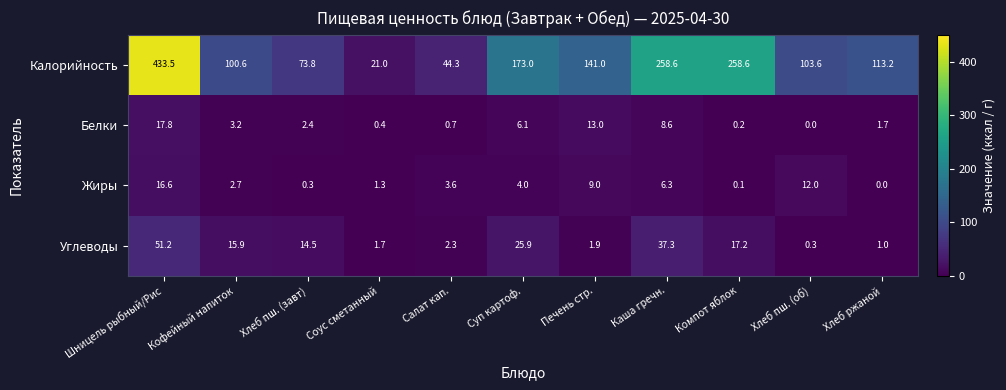

At how many categories does at least one series exceed 40?

10